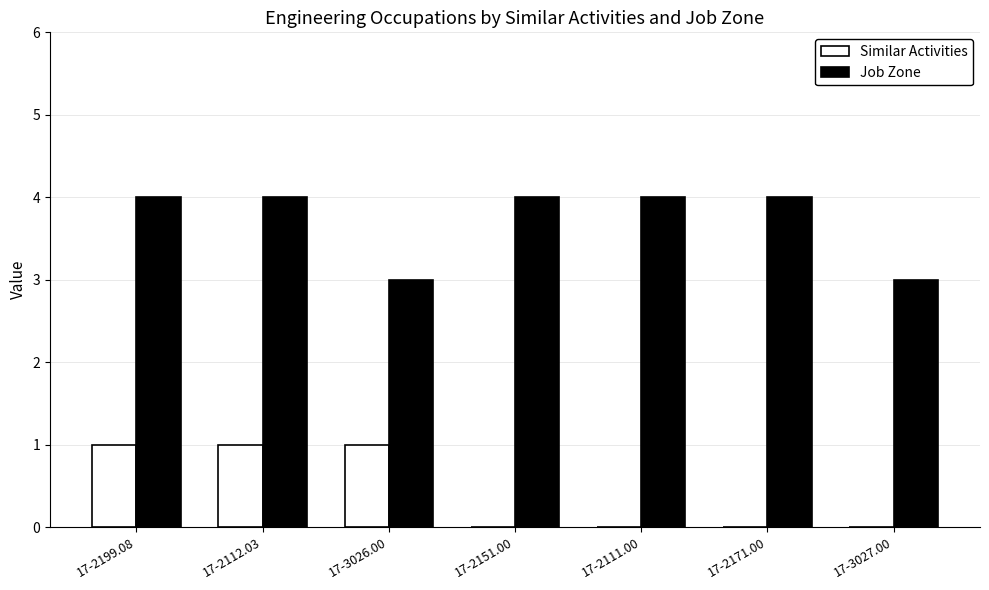

Which series has the largest total across all categories?

Job Zone